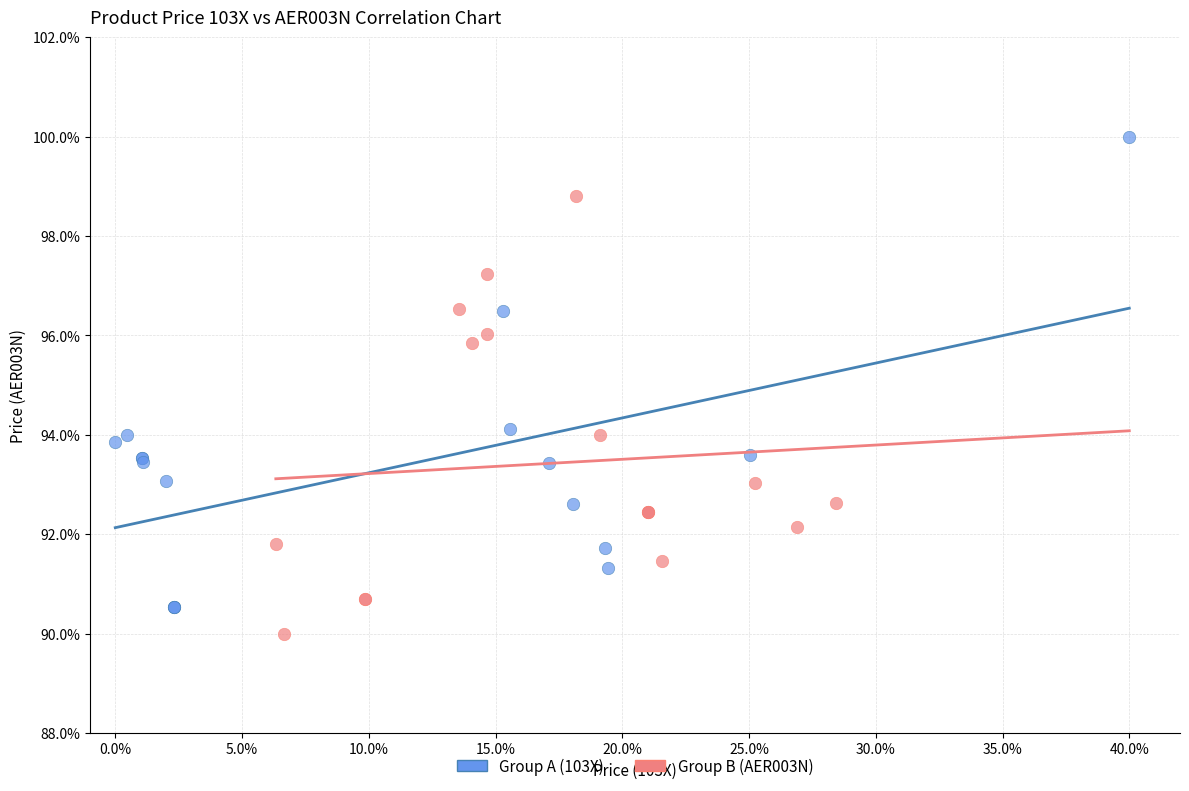

Which series has the widest spread of Y values?

Group A (103X)